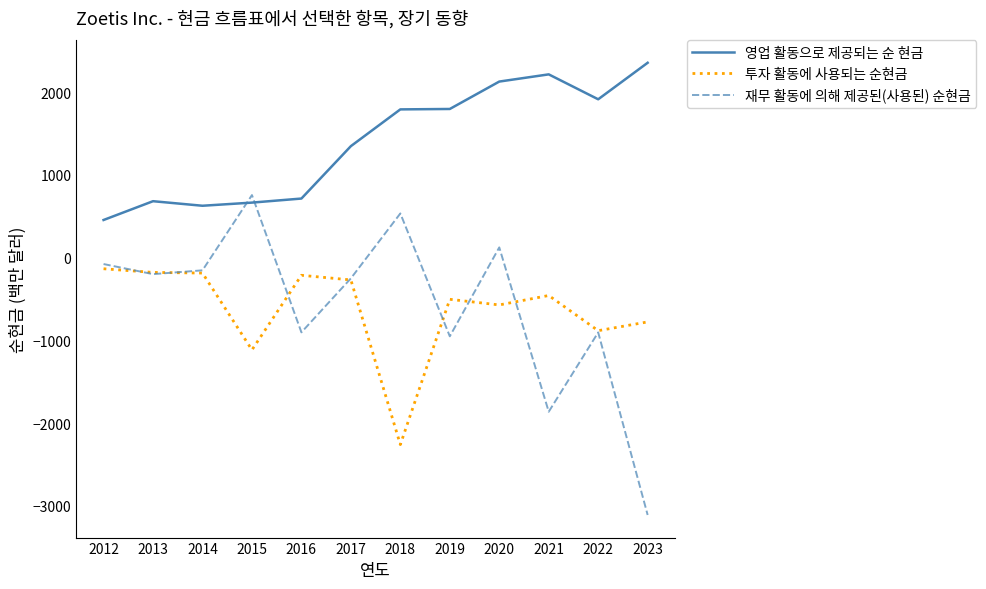

At which label does 재무 활동에 의해 제공된(사용된) 순현금 first exceed -200?

2012